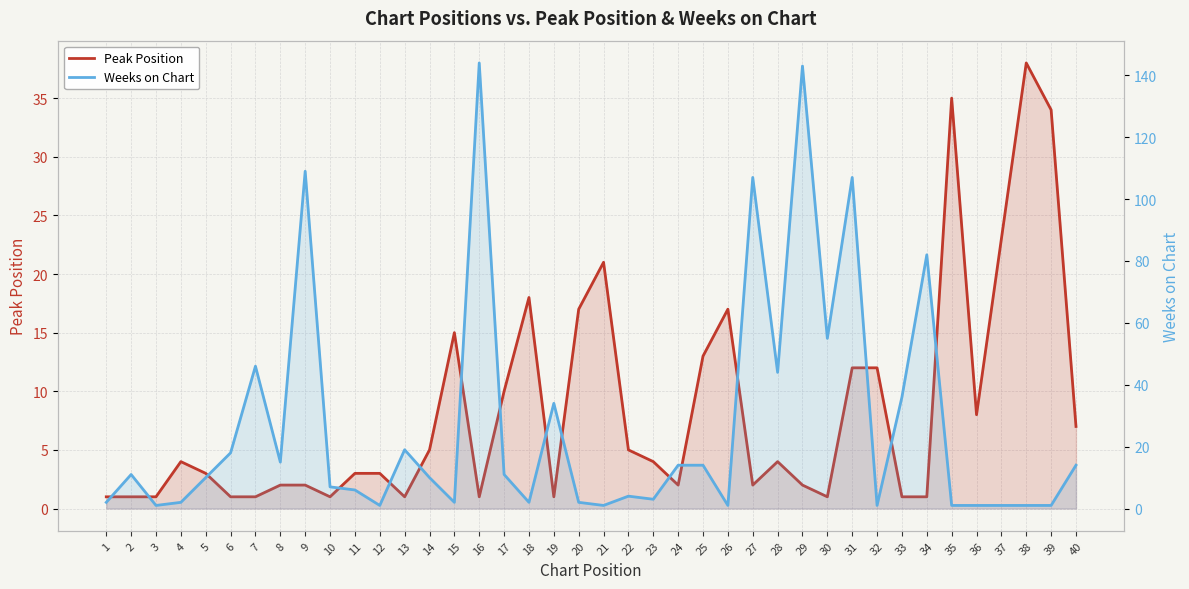

Is it true that Peak Position equals 38 at 38?

True